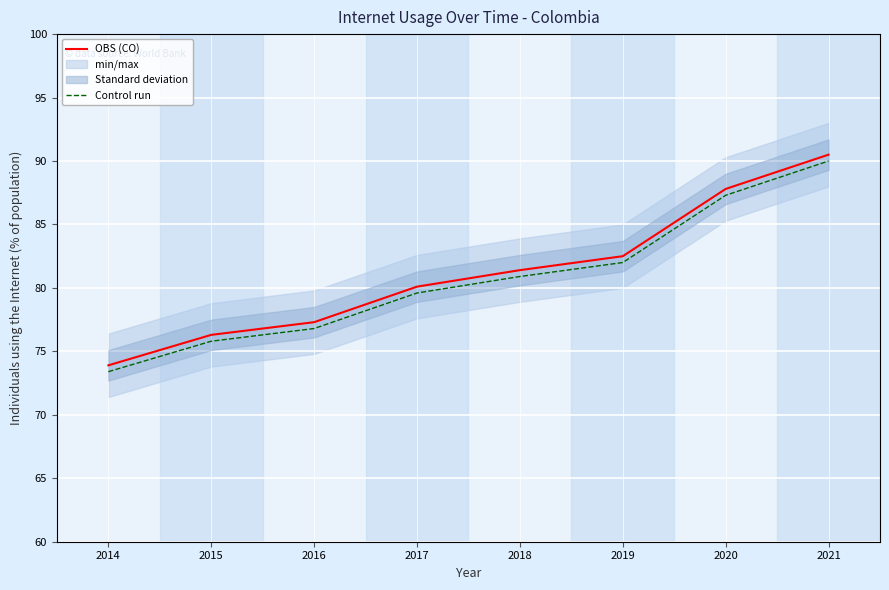

What is the average value of the OBS (CO) series?

81.2